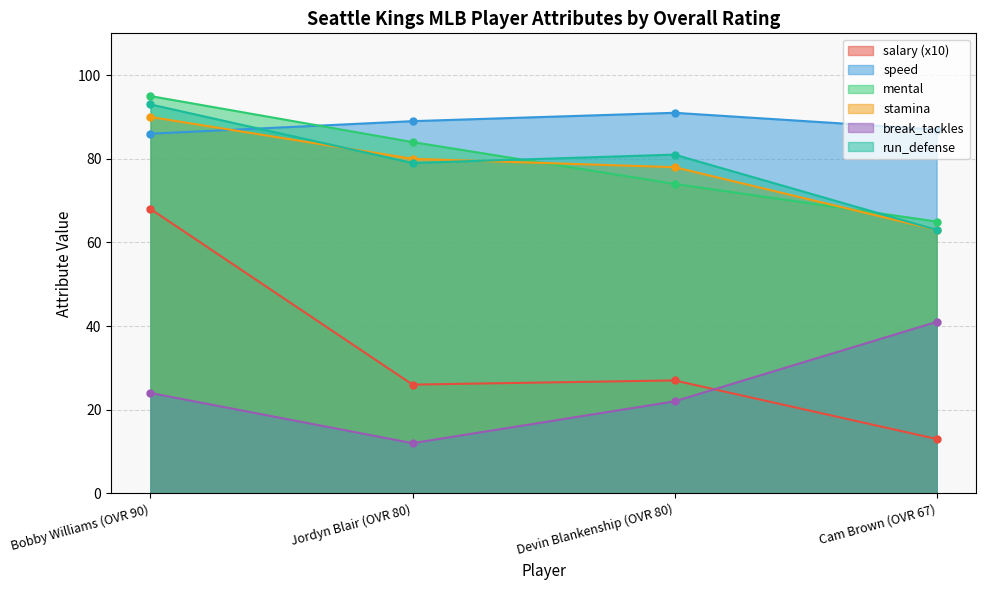

How many lines are shown in the chart?

6